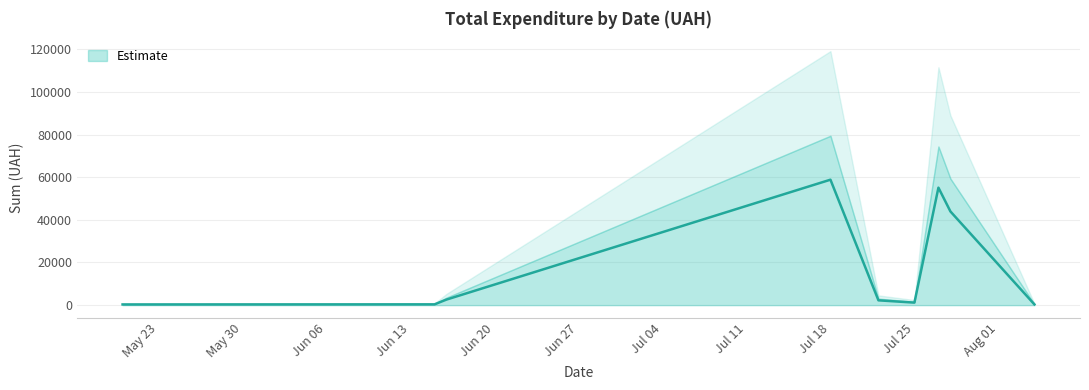

The value at 23 is 880.0. True or false?

True